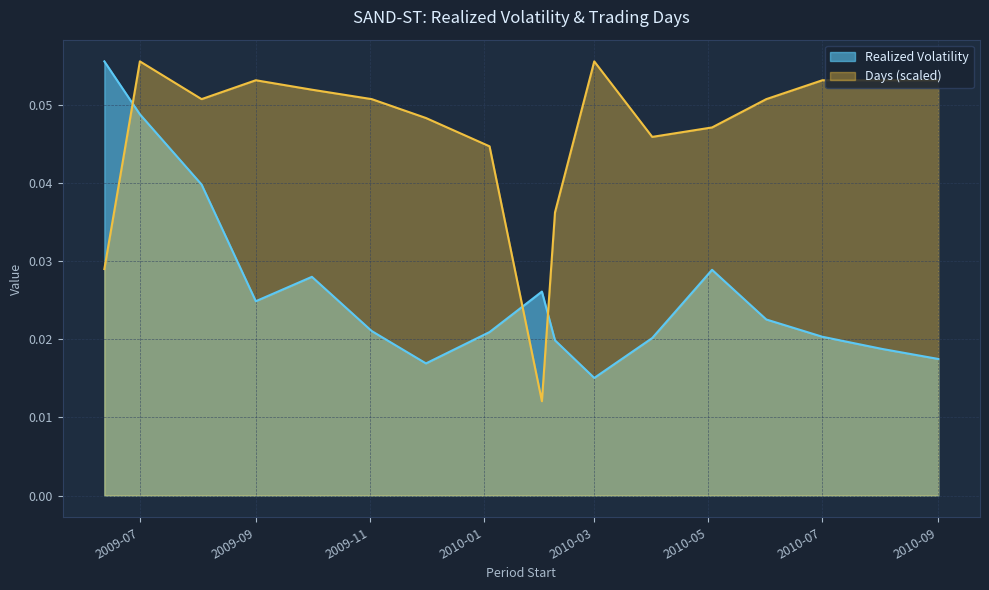

Which series has the largest range (max minus min)?

Days (scaled)